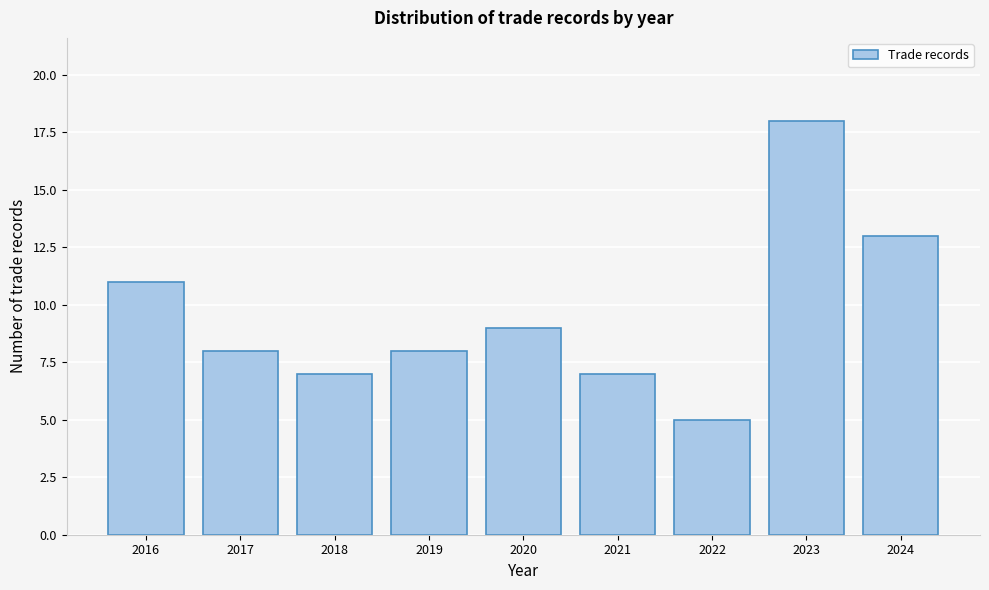

Reading left to right, extract all data points from this chart.

11	8	7	8	9	7	5	18	13